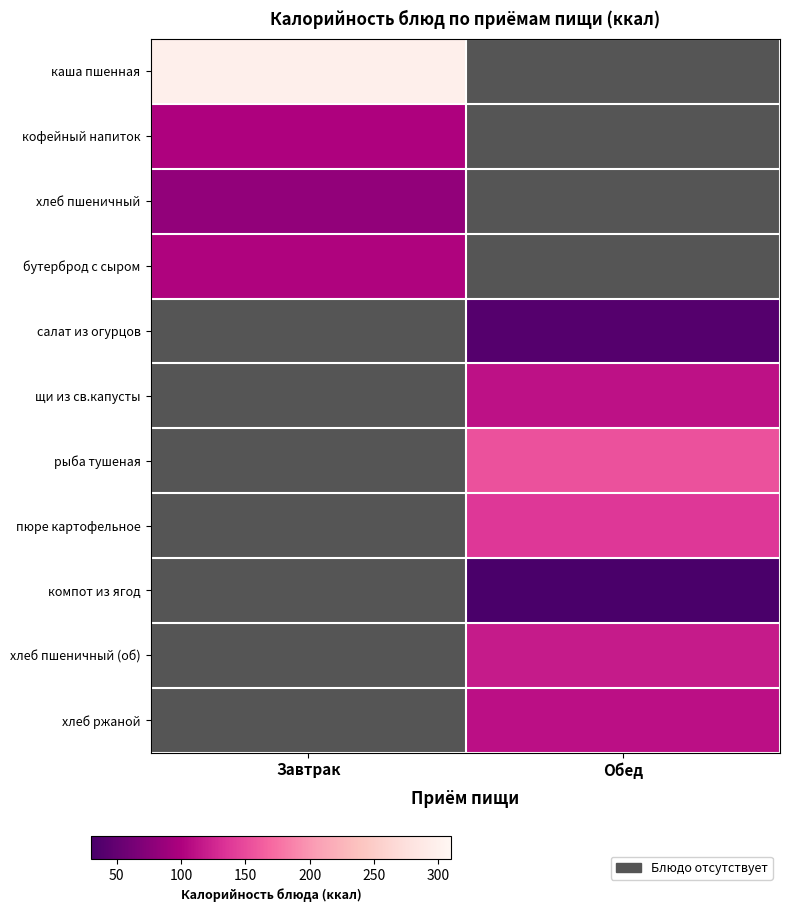

How many positive values does the компот из ягод series have?

1